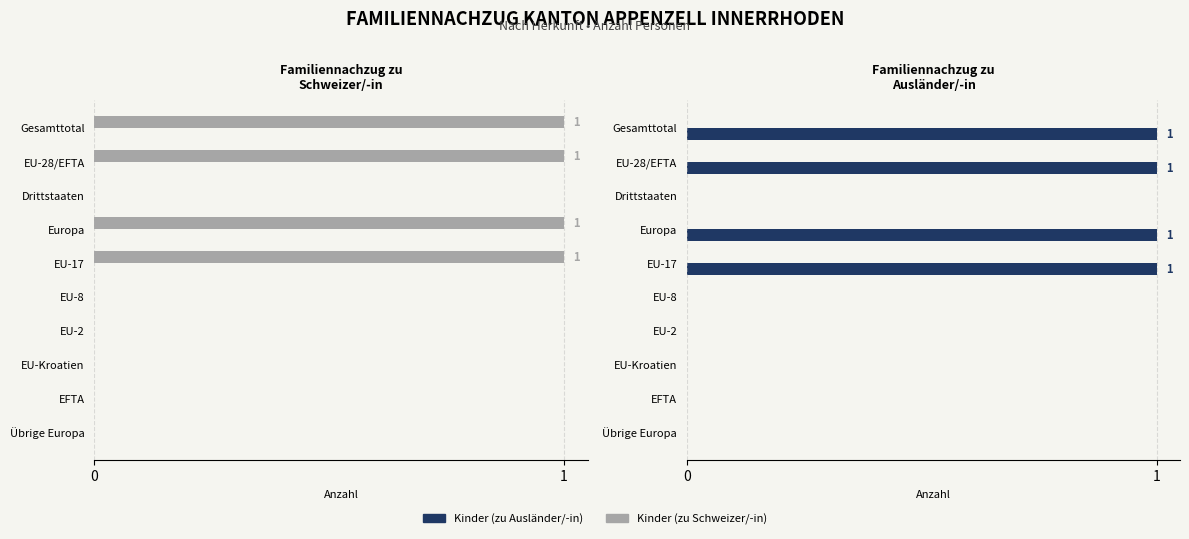

What is the difference between the maximum and minimum values in the Kinder (zu Ausländer/-in) series?

1.0